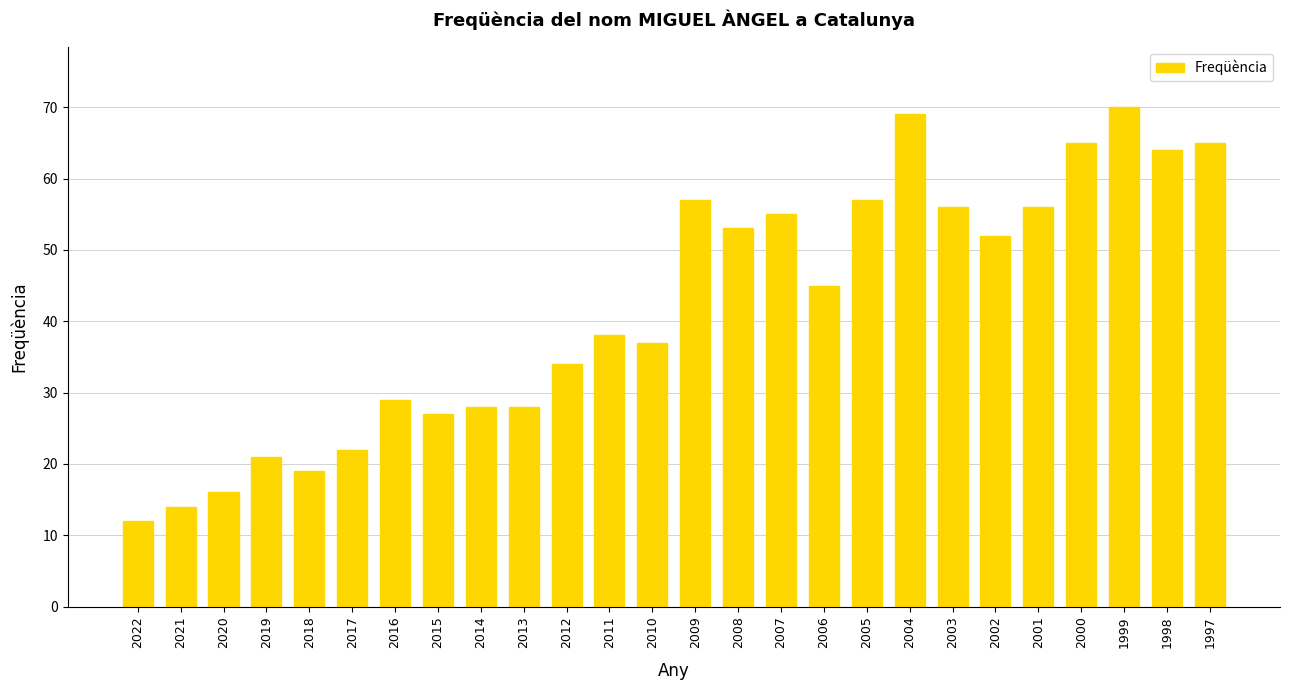

Reading left to right, what are all the values shown in this chart?

2022=12	2021=14	2020=16	2019=21	2018=19	2017=22	2016=29	2015=27	2014=28	2013=28	2012=34	2011=38	2010=37	2009=57	2008=53	2007=55	2006=45	2005=57	2004=69	2003=56	2002=52	2001=56	2000=65	1999=70	1998=64	1997=65